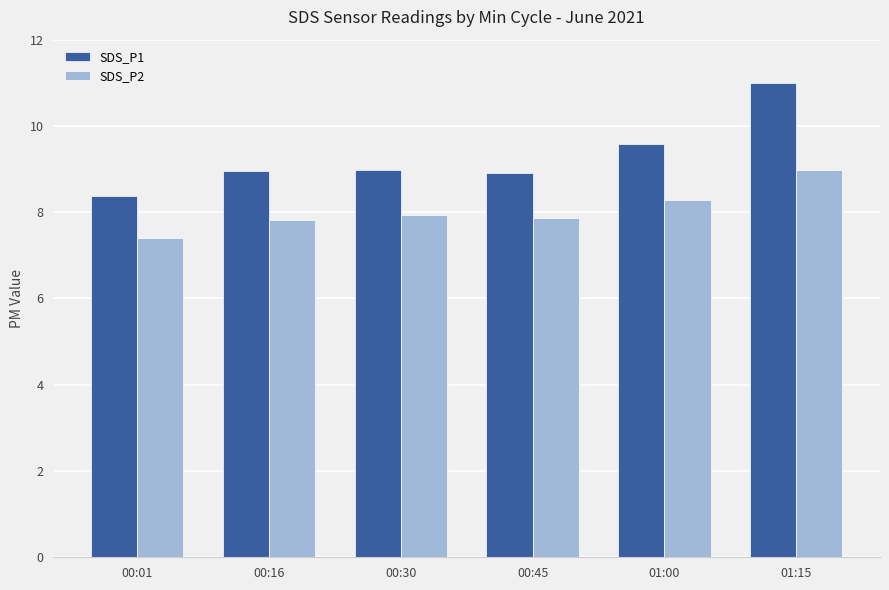

Which series has the largest total across all categories?

SDS_P1